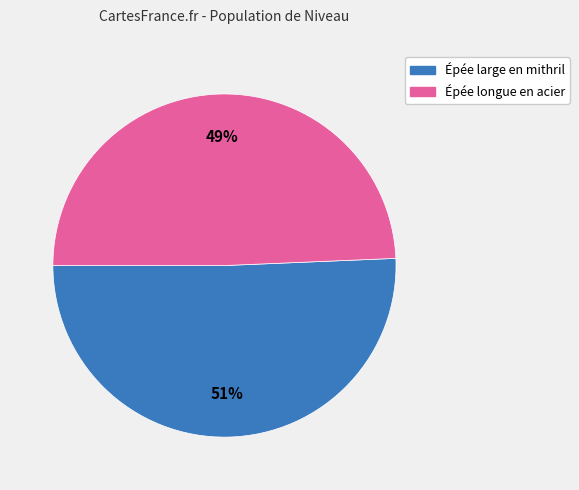

To the nearest percent, what portion does Épée longue en acier represent?

49%